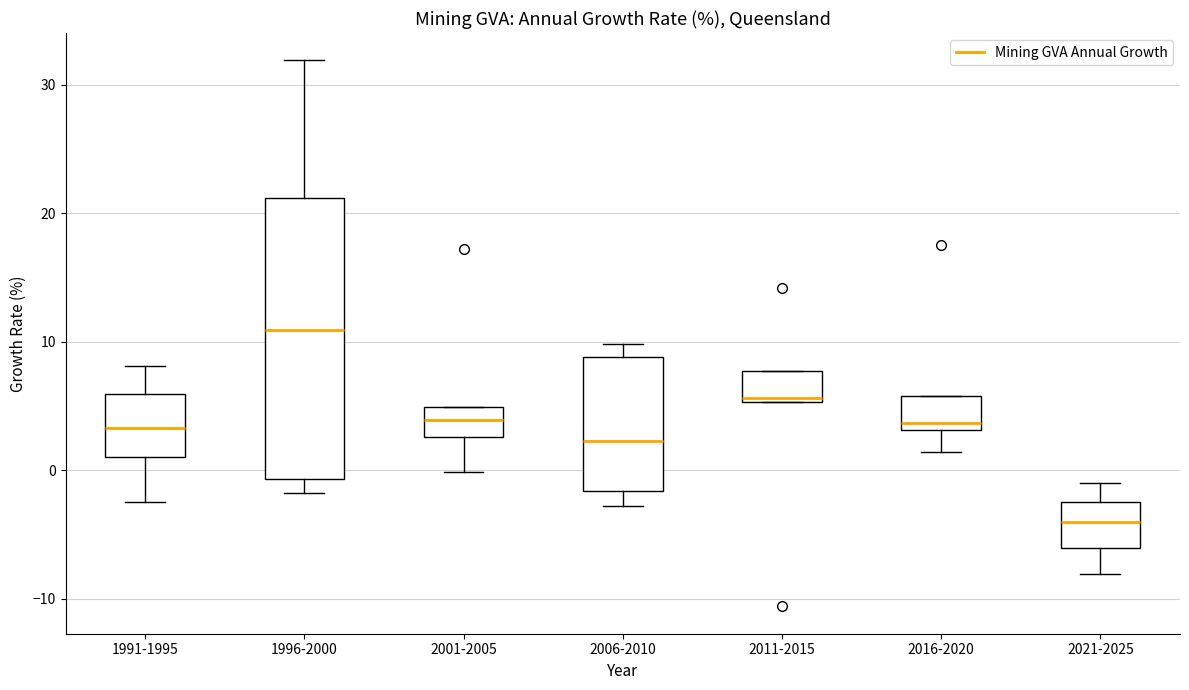

Reading left to right, read every box against the y-axis: the position of its median line, the range the box covers, and the ends of its whiskers. The values are not printed on the chart, so give them approximately, as read against the axis.

1991-1995: median 3, box 1 to 6, whiskers -2 to 8
1996-2000: median 11, box -1 to 21, whiskers -2 to 32
2001-2005: median 4, box 3 to 5, whiskers 0 to 5
2006-2010: median 2, box -2 to 9, whiskers -3 to 10
2011-2015: median 6, box 5 to 8, whiskers 5 to 8
2016-2020: median 4, box 3 to 6, whiskers 1 to 6
2021-2025: median -4, box -6 to -2, whiskers -8 to -1